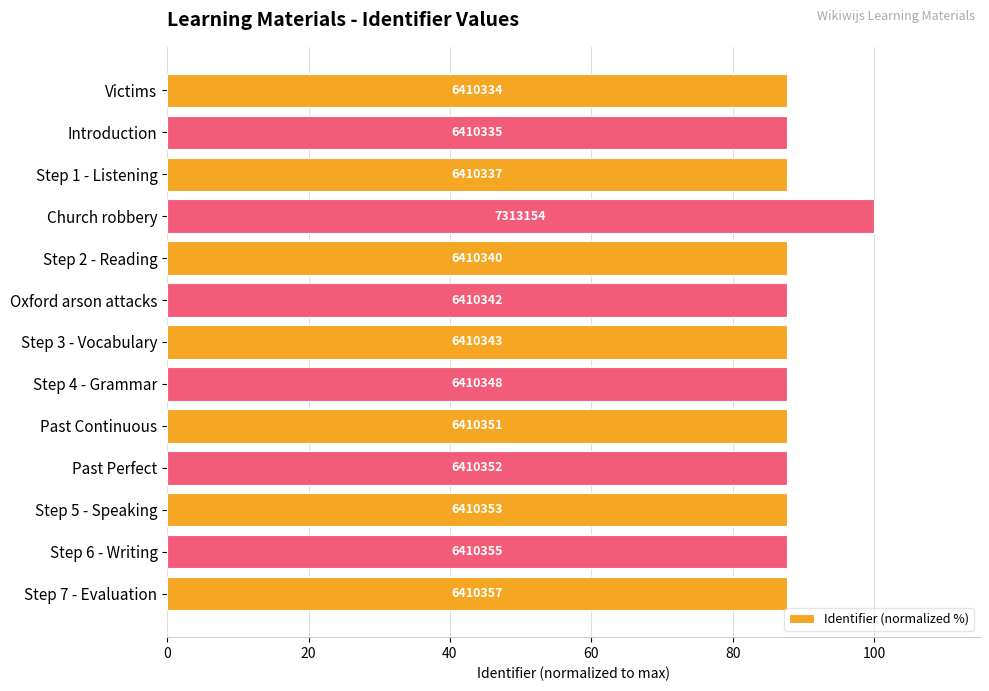

Does the chart contain any negative values?

No